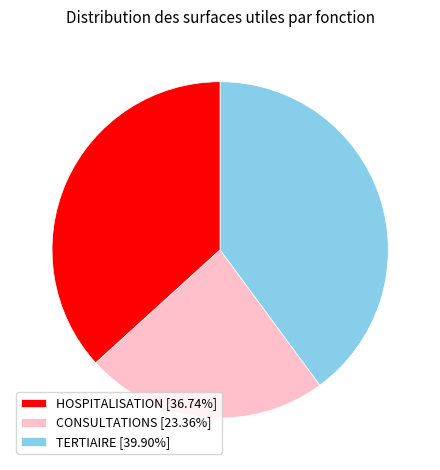

Combined, do TERTIAIRE and HOSPITALISATION account for over 50%?

Yes